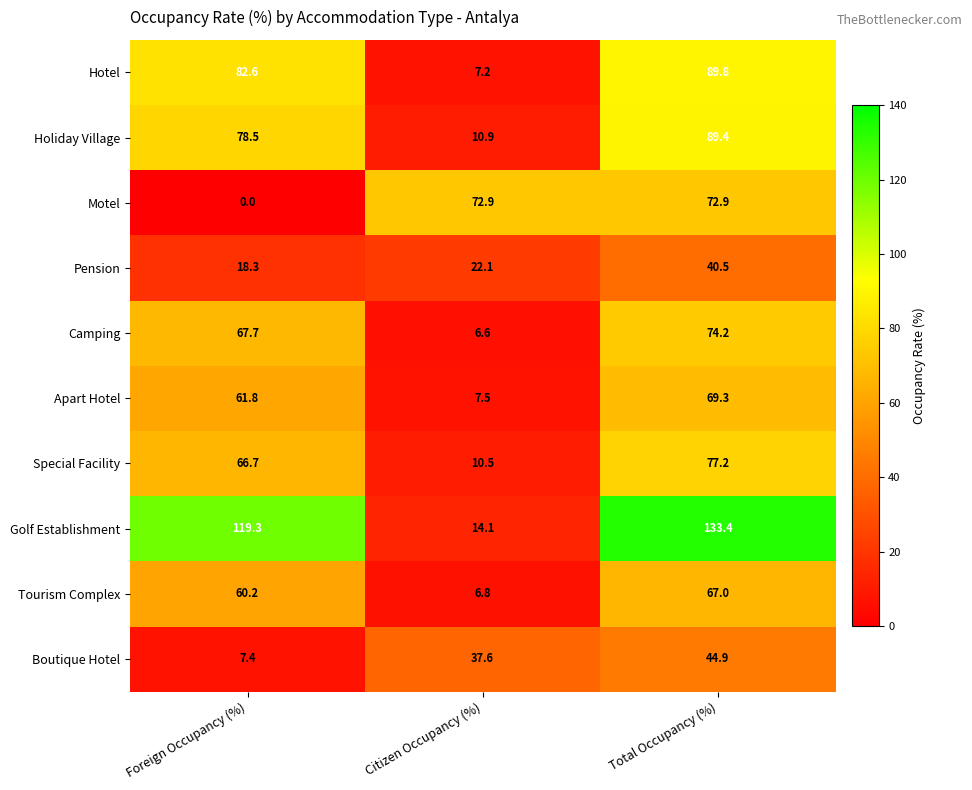

At which label does Boutique Hotel reach its minimum?

Foreign Occupancy (%)